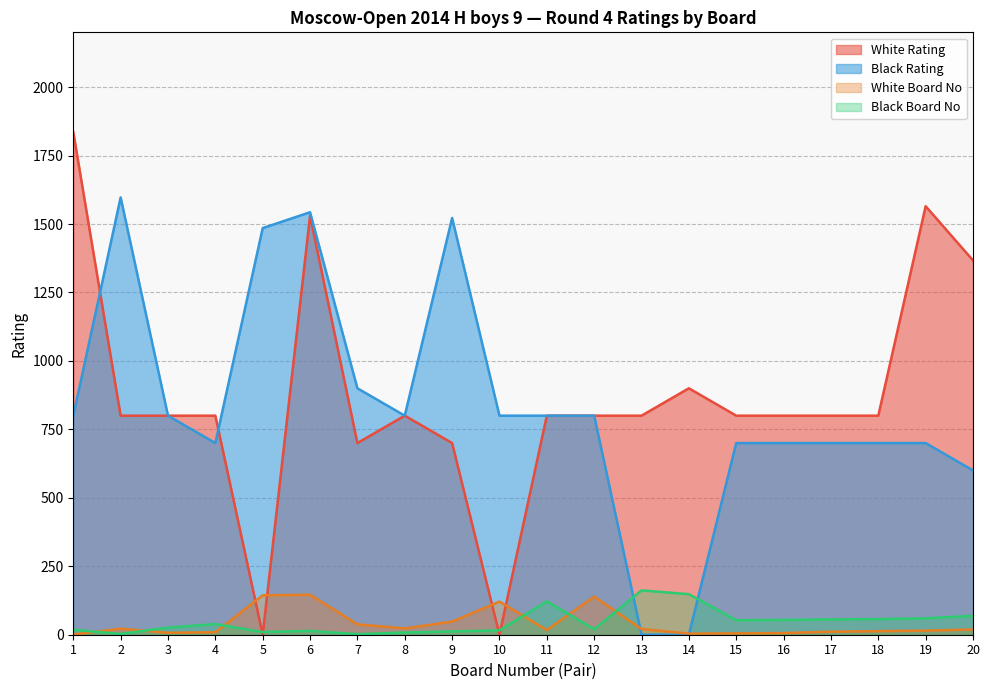

Reading left to right, extract all data points from this chart.

White Rating: 1=1836	2=800	3=800	4=800	5=0	6=1530	7=700	8=800	9=700	10=0	11=800	12=800	13=800	14=900	15=800	16=800	17=800	18=800	19=1565	20=1367
Black Rating: 1=800	2=1597	3=800	4=700	5=1485	6=1543	7=900	8=800	9=1522	10=800	11=800	12=800	13=0	14=0	15=700	16=700	17=700	18=700	19=700	20=600
White Board No: 1=1	2=22	3=7	4=9	5=144	6=146	7=38	8=23	9=48	10=121	11=17	12=139	13=21	14=4	15=5	16=6	17=11	18=13	19=15	20=19
Black Board No: 1=18	2=3	3=26	4=39	5=10	6=14	7=2	8=8	9=12	10=16	11=122	12=20	13=162	14=148	15=53	16=54	17=56	18=57	19=60	20=69